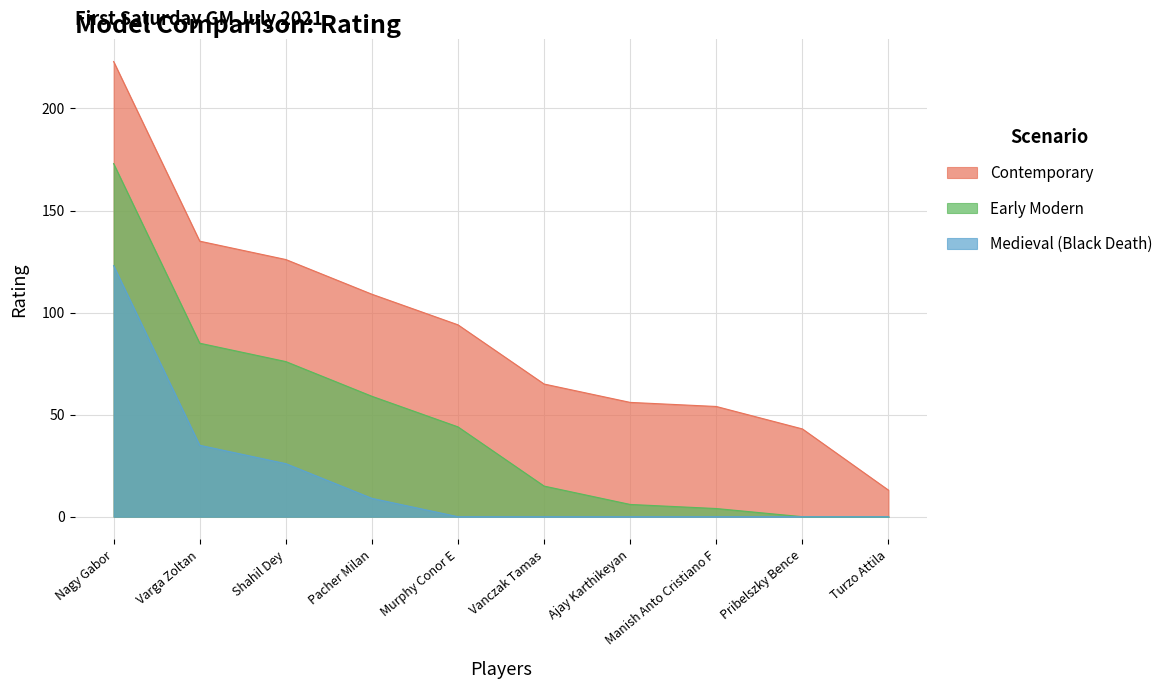

What is the difference between the values at Ajay Karthikeyan and Turzo Attila?

43